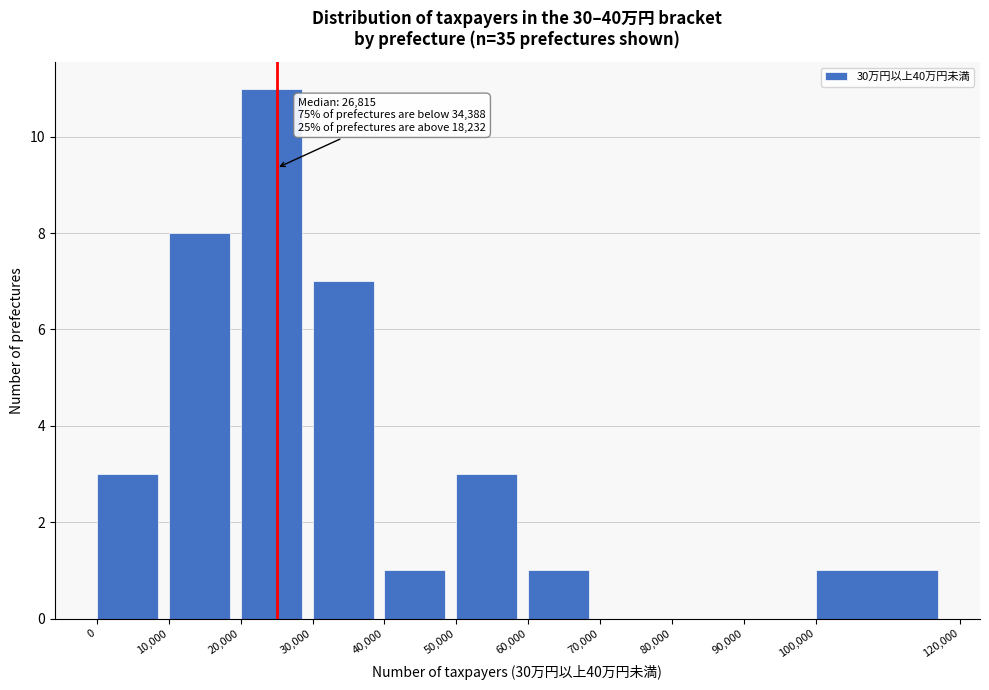

Over which range of the x-axis is the bar tallest?

20,000 to 30,000